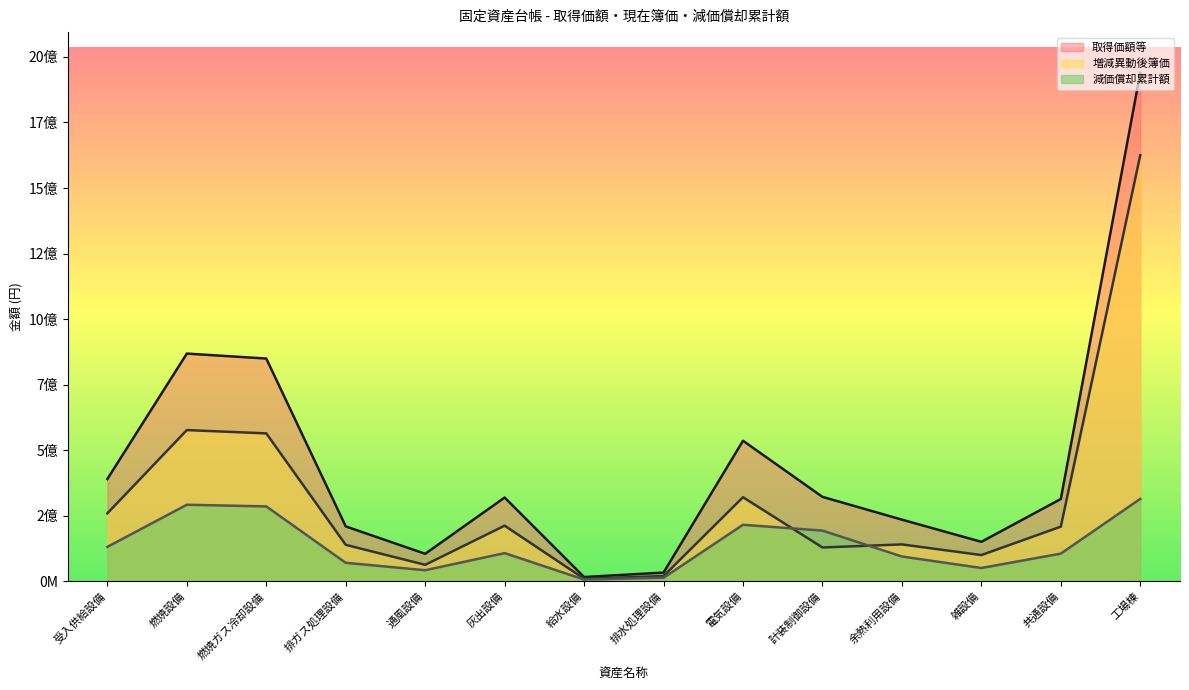

At 排水処理設備, list the series in order from smallest to largest.

減価償却累計額, 増減異動後簿価, 取得価額等